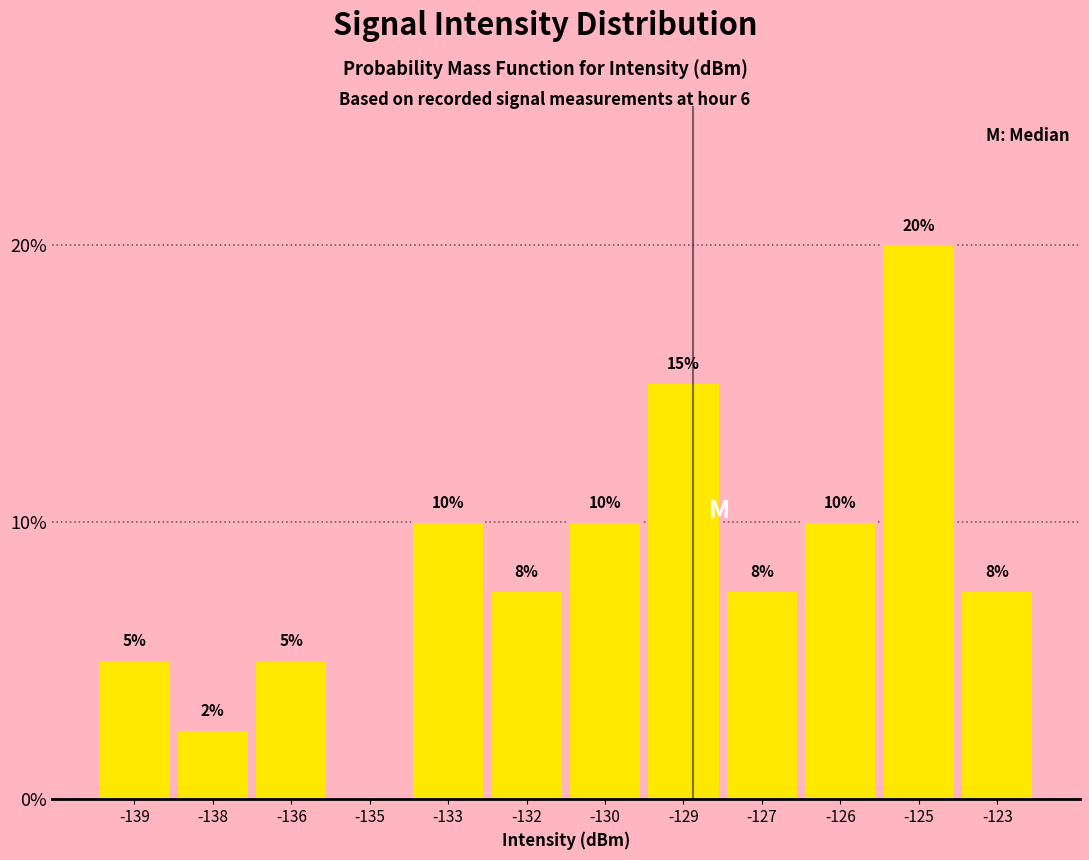

What is the greatest value displayed?

20.0